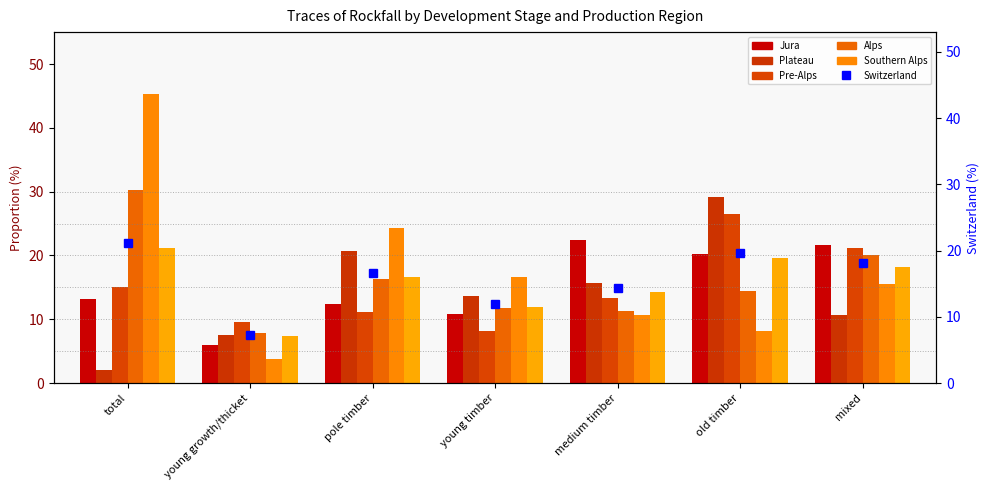

Between medium timber and young growth/thicket, which is larger?

medium timber